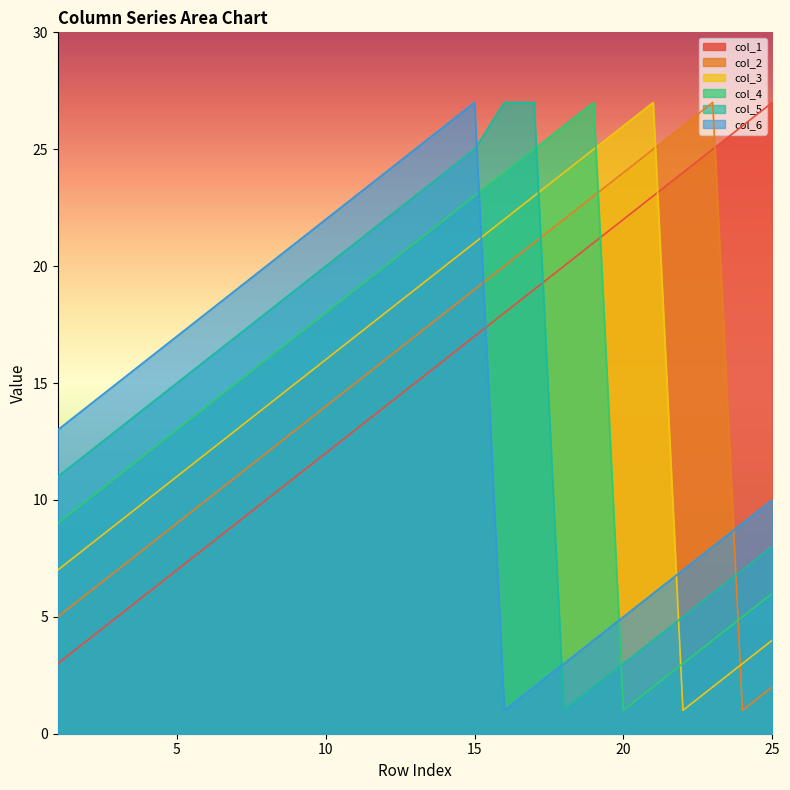

Between 20 and 21, which series saw the biggest shift?

col_1